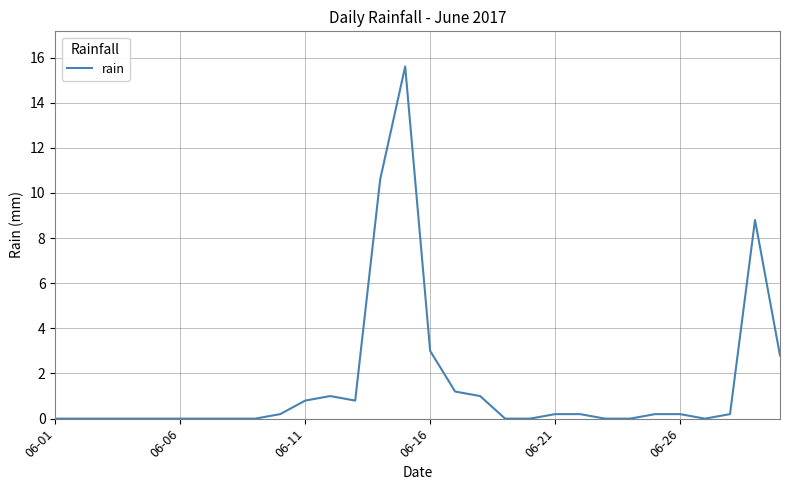

What is the difference between the maximum and minimum values?

15.6